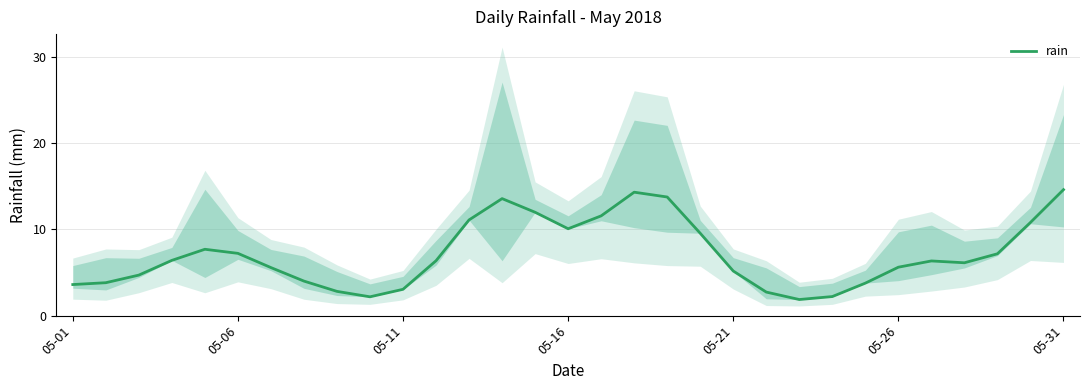

Does the chart display data point markers on the line(s)?

No